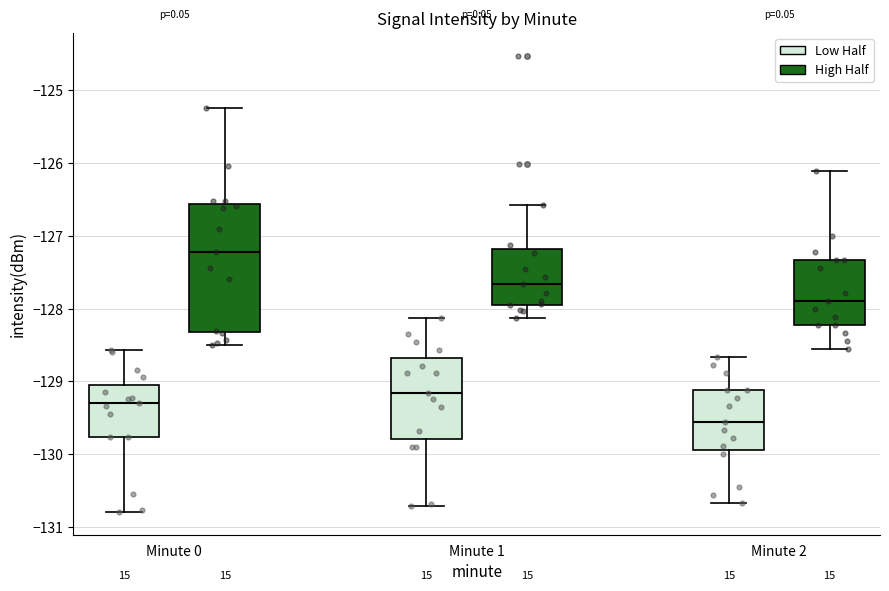

Reading left to right, read every box against the y-axis: the position of its median line, the range the box covers, and the ends of its whiskers. The values are not printed on the chart, so give them approximately, as read against the axis.

Minute 0 (Low Half): median -129.3, box -129.8 to -129.0, whiskers -130.8 to -128.6
Minute 0 (High Half): median -127.2, box -128.3 to -126.6, whiskers -128.5 to -125.2
Minute 1 (Low Half): median -129.2, box -129.8 to -128.7, whiskers -130.7 to -128.1
Minute 1 (High Half): median -127.7, box -127.9 to -127.2, whiskers -128.1 to -126.6
Minute 2 (Low Half): median -129.6, box -129.9 to -129.1, whiskers -130.7 to -128.7
Minute 2 (High Half): median -127.9, box -128.2 to -127.3, whiskers -128.6 to -126.1